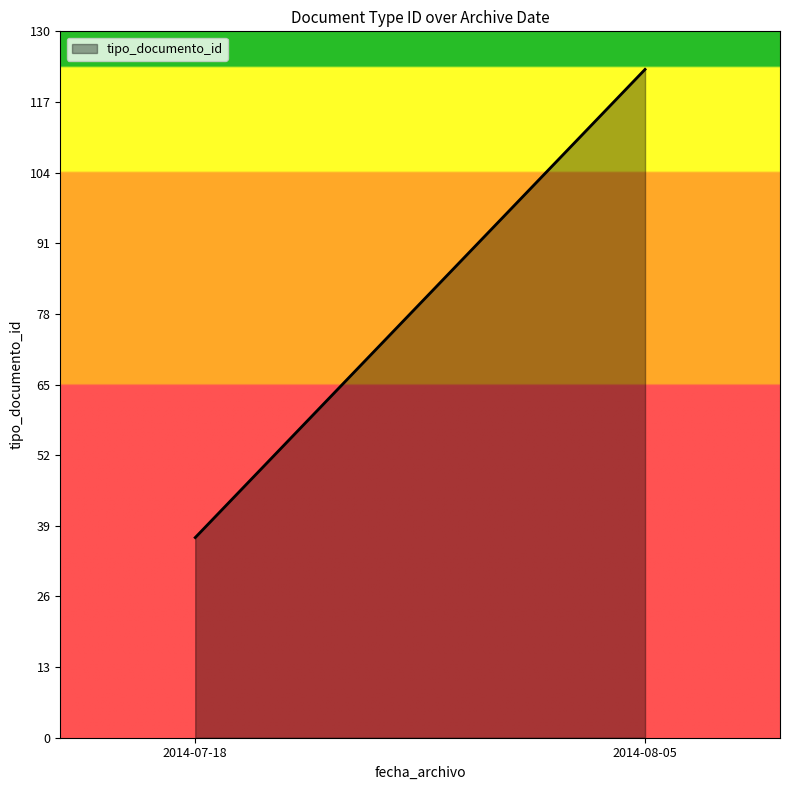

True or false: there are more than 2 points higher than both neighbors.

False